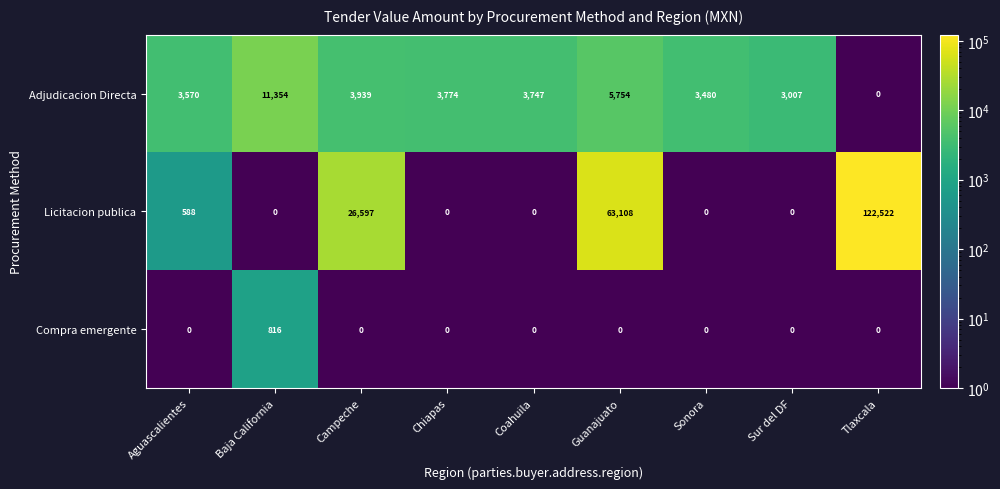

What is the sum of all Licitacion publica values?

212815